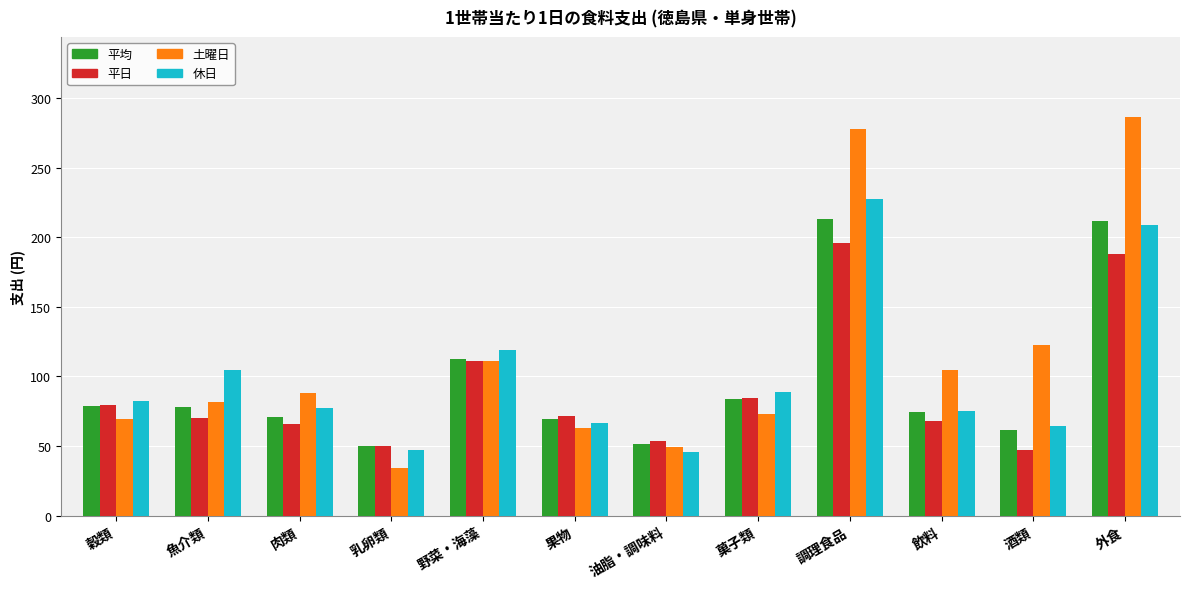

What is the smallest value displayed?

34.4